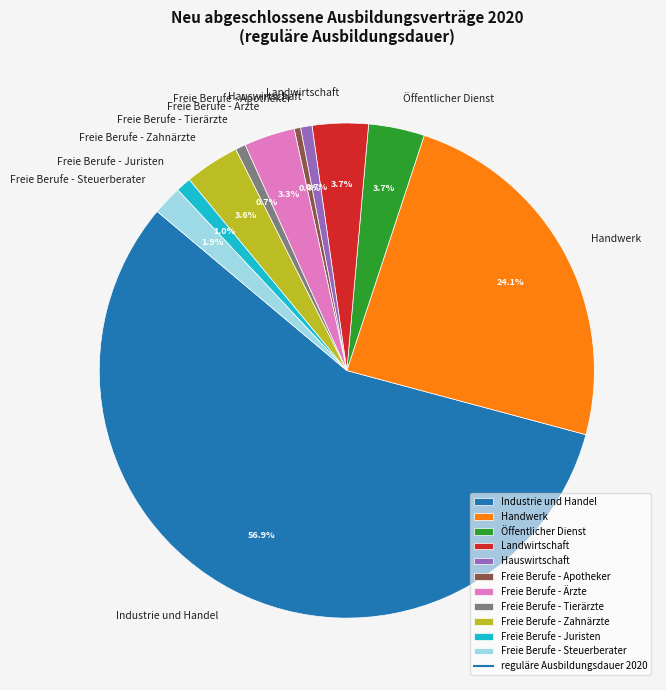

Which slice is the largest?

Industrie und Handel